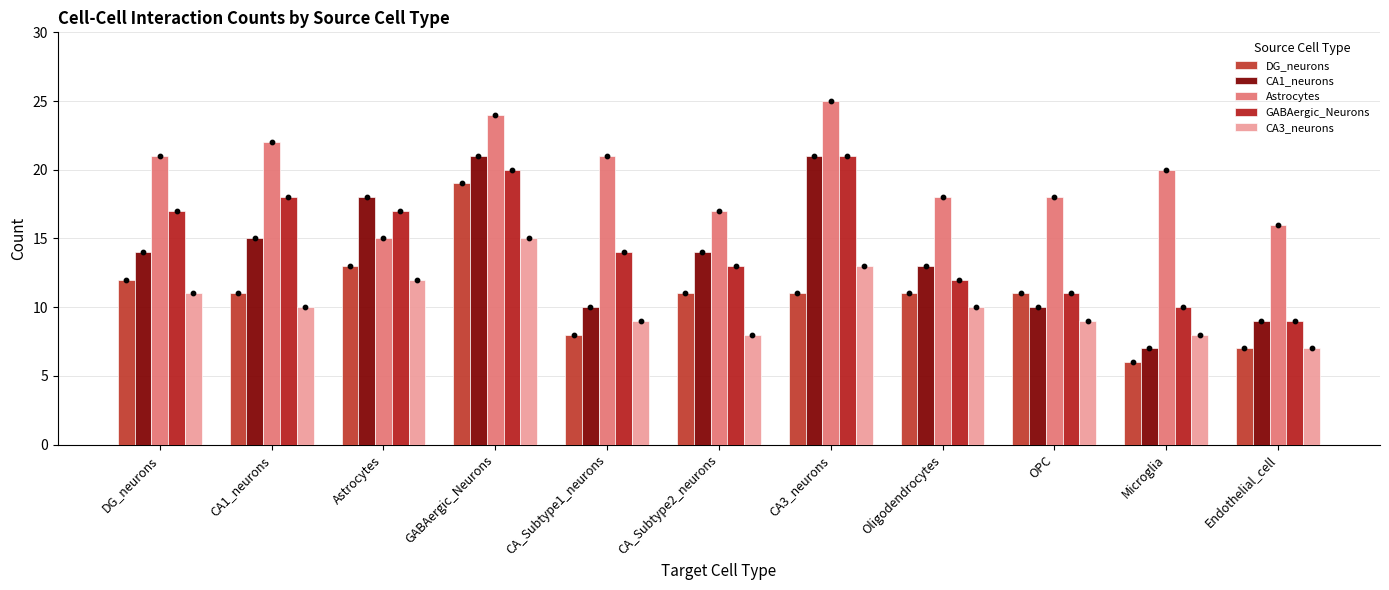

Which series has the widest spread of Y values?

CA1_neurons